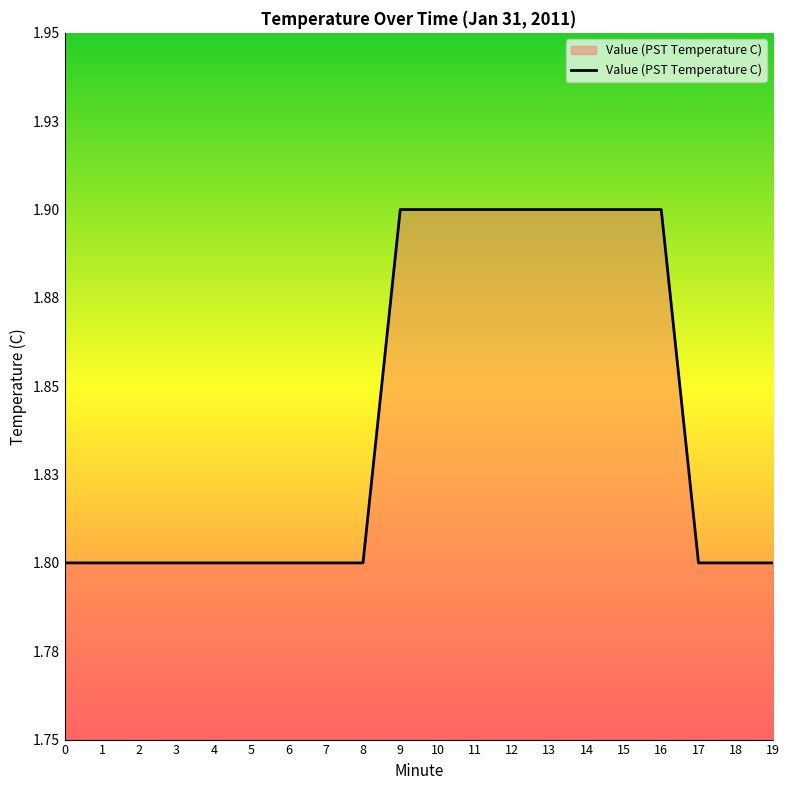

What is the greatest value displayed?

1.9